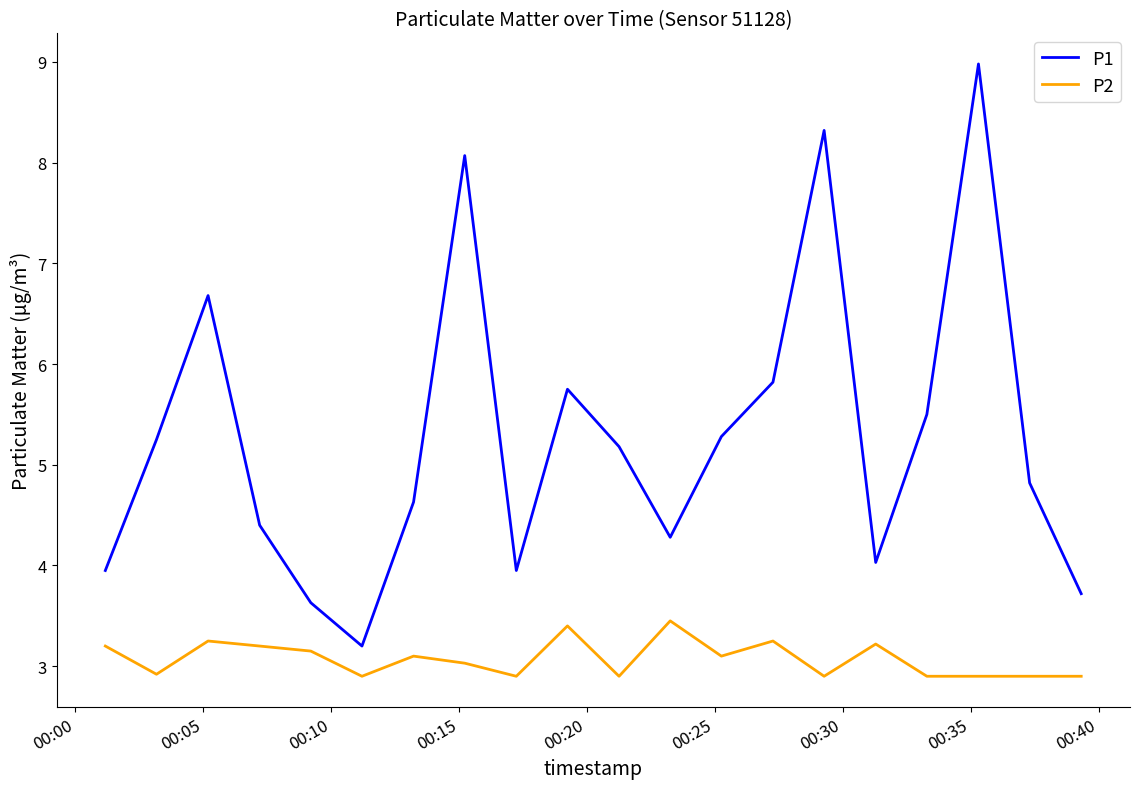

List the series in order of their peak value, lowest first.

P2, P1